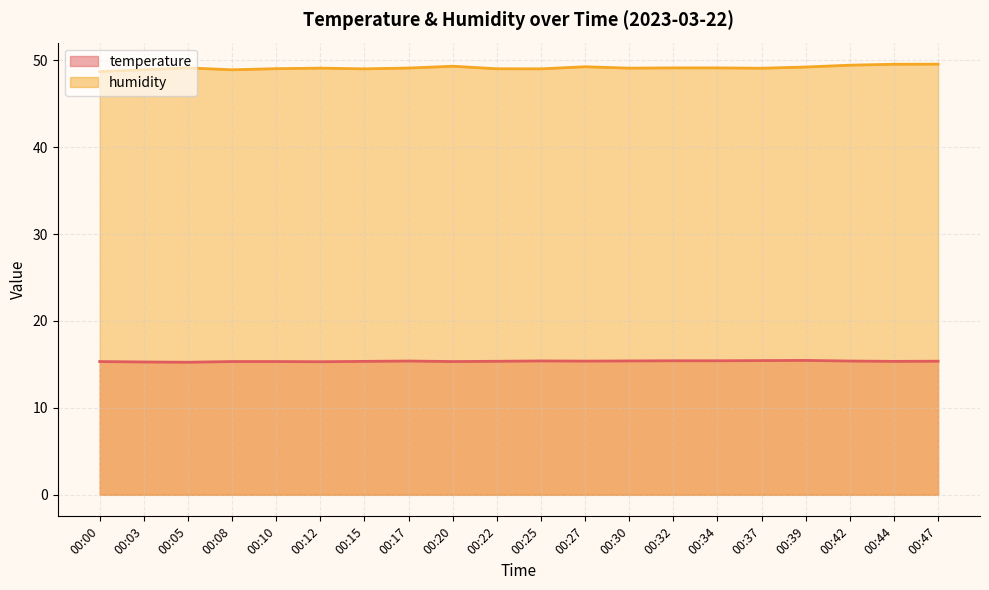

Which has a higher value, 00:17 or 00:15?

00:17